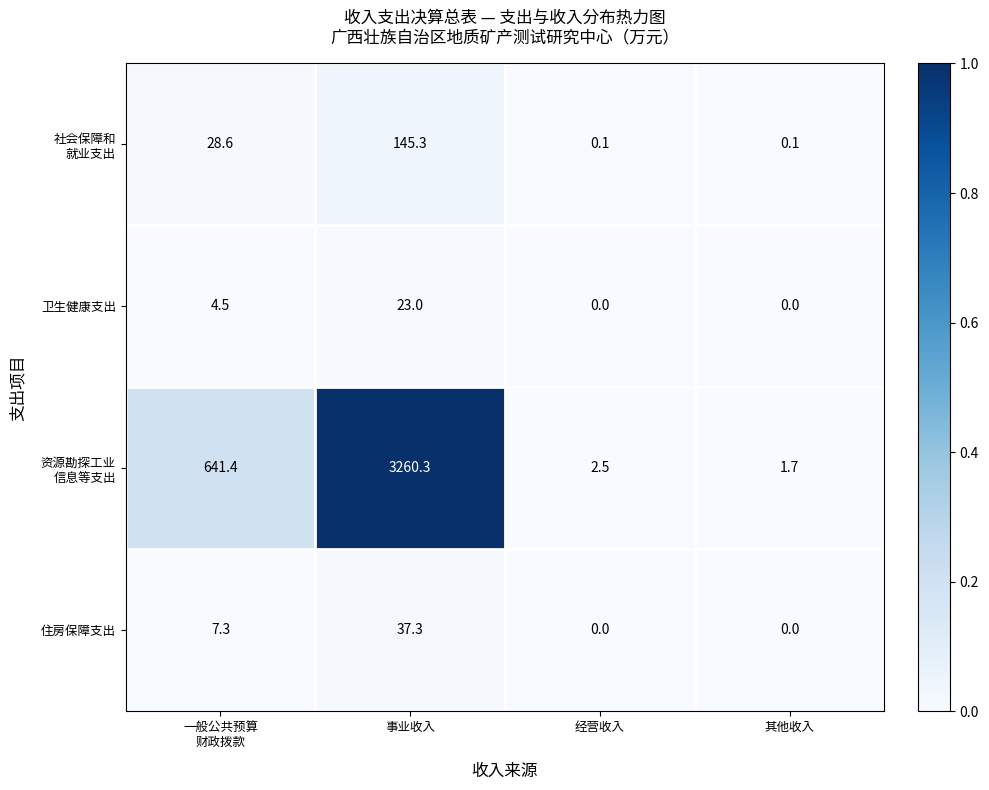

Count the number of data series in this chart.

4